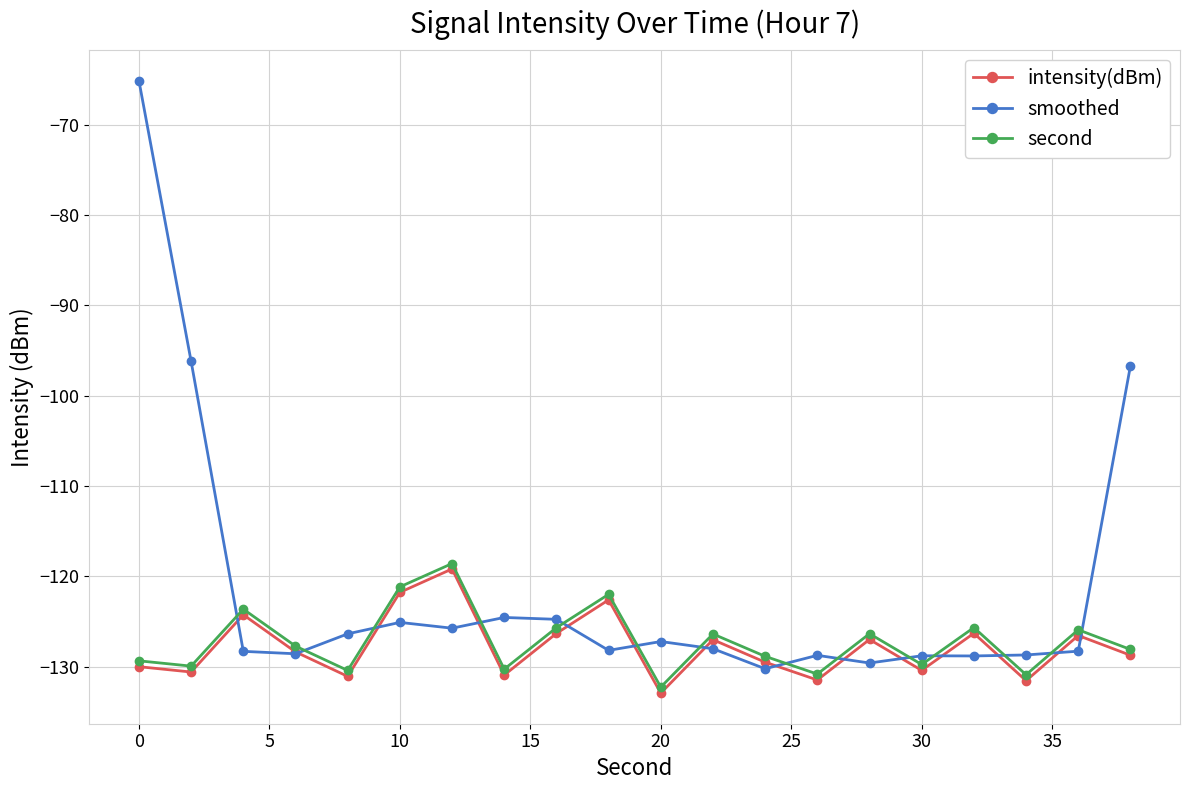

Which series has the largest total across all categories?

smoothed